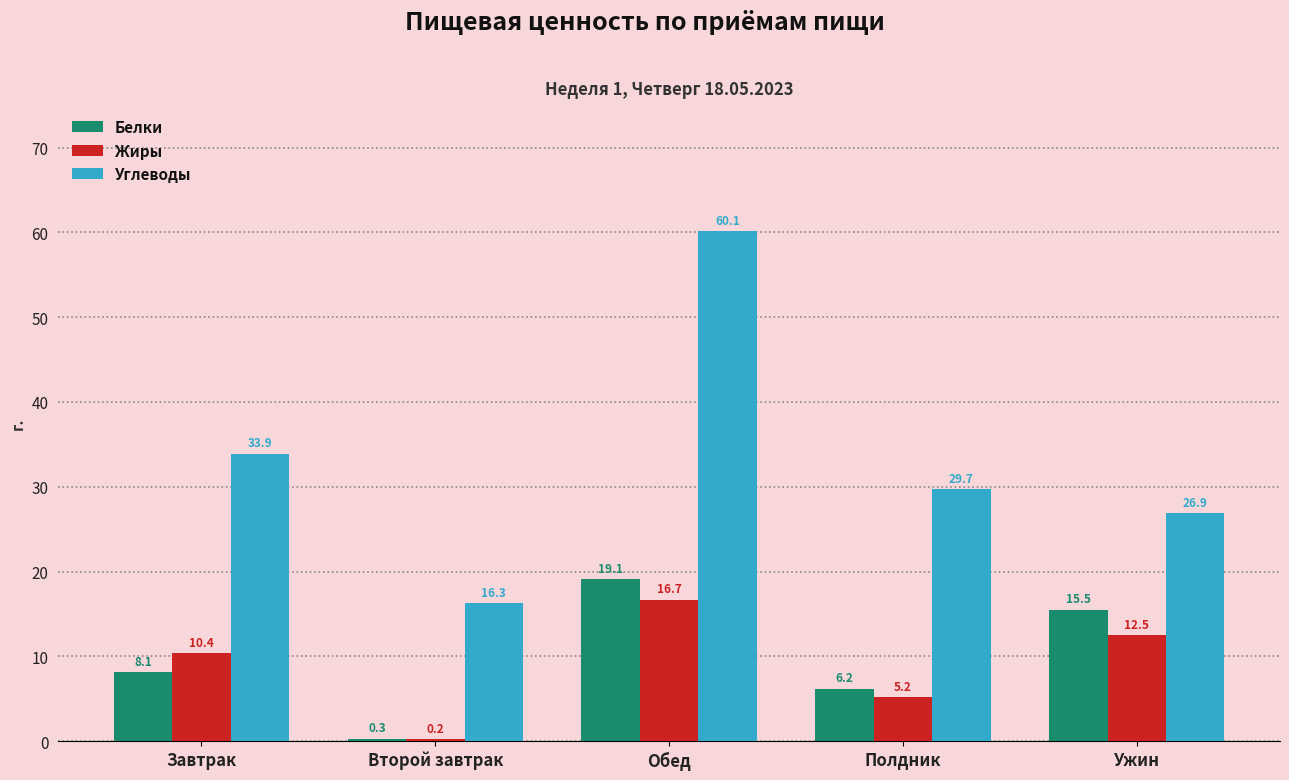

What is the total value across all series at Завтрак?

52.4